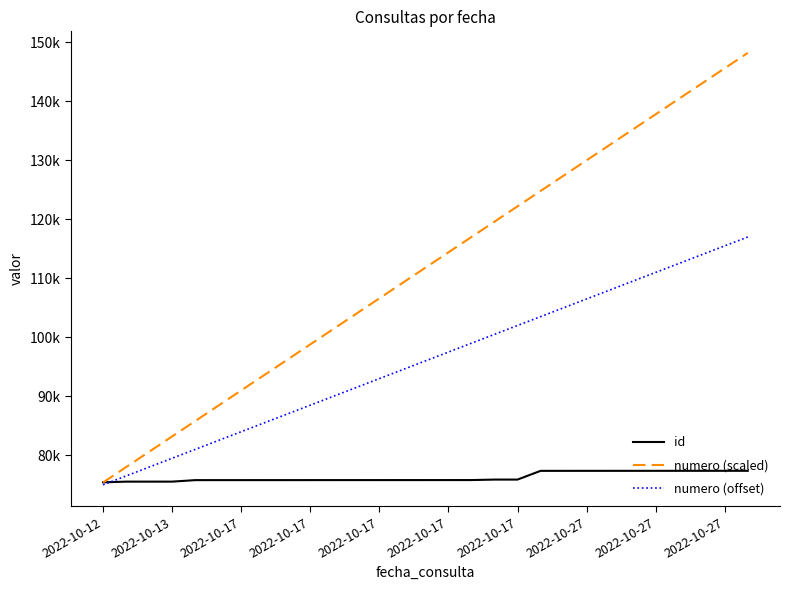

List the series in order of their peak value, lowest first.

id, numero (offset), numero (scaled)